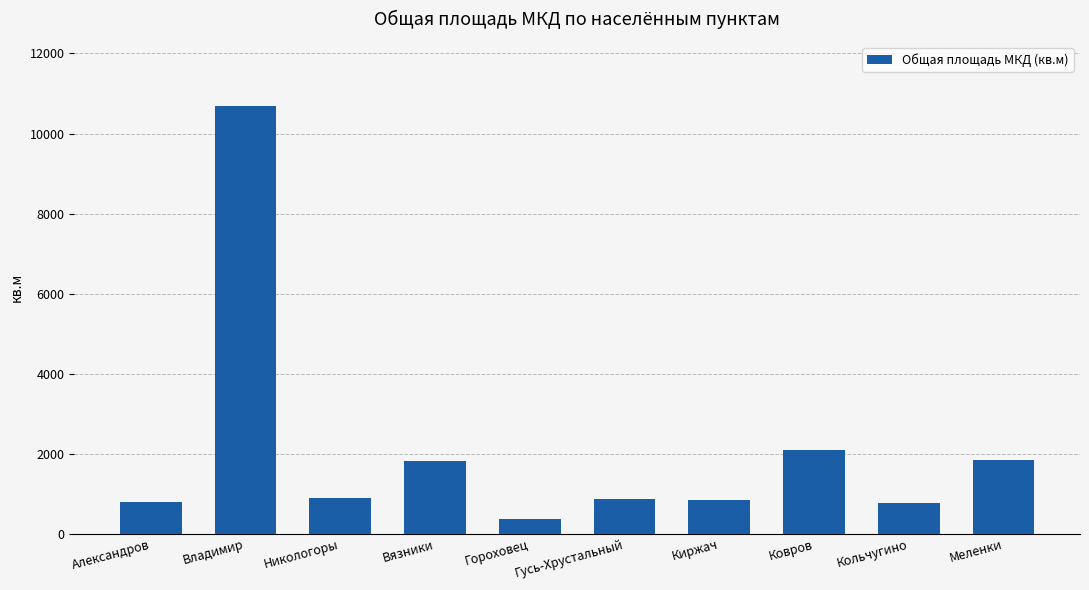

How many data points are above 882?

5